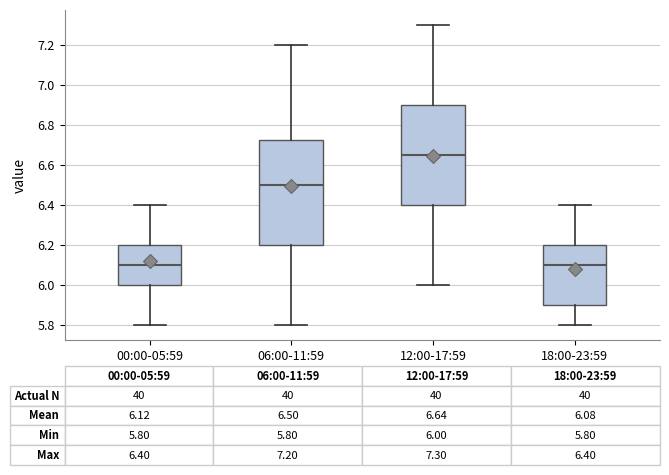

Which box is the tallest, from its lower edge to its upper edge?

06:00-11:59